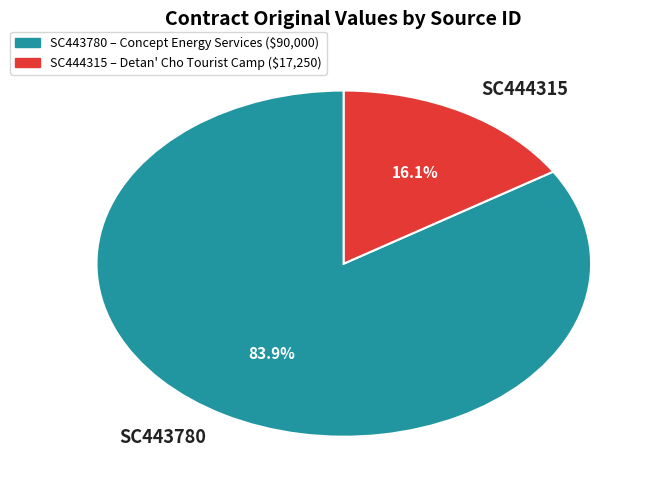

Rank the categories by value from highest to lowest.

SC443780, SC444315